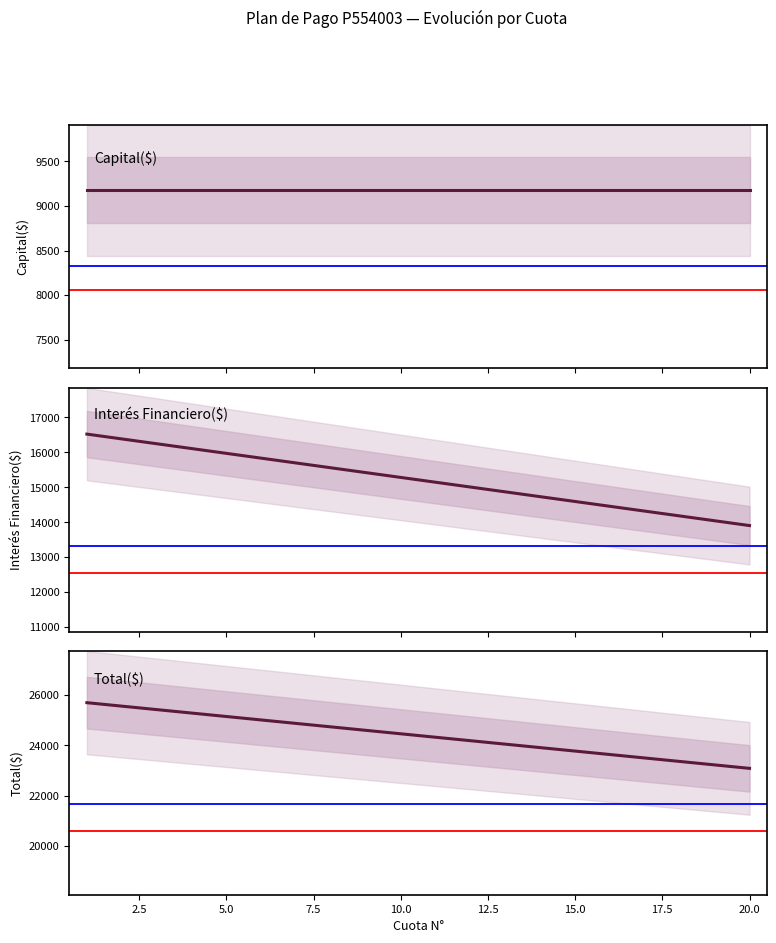

What is the highest value of the Interés Financiero($) series?

16520.3